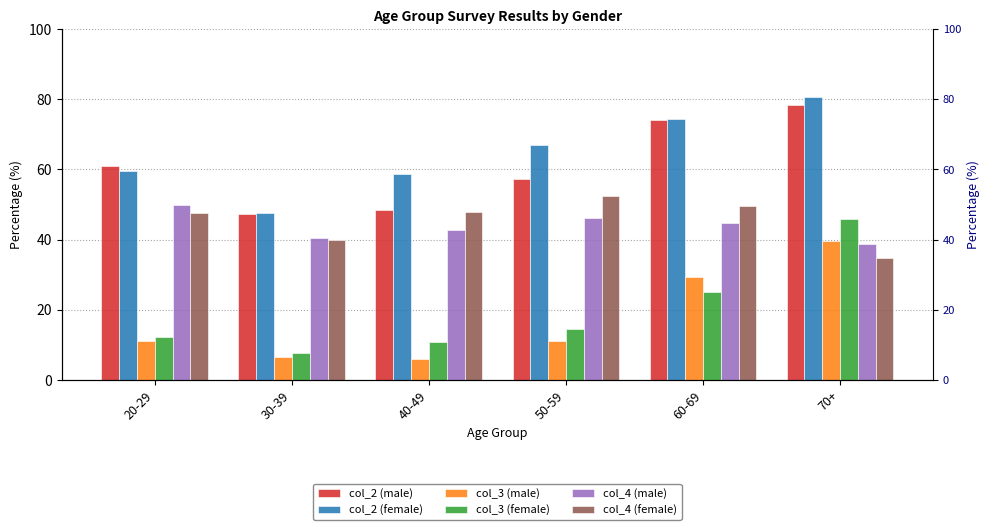

Which category has the highest value in the col_3 (male) series?

70+